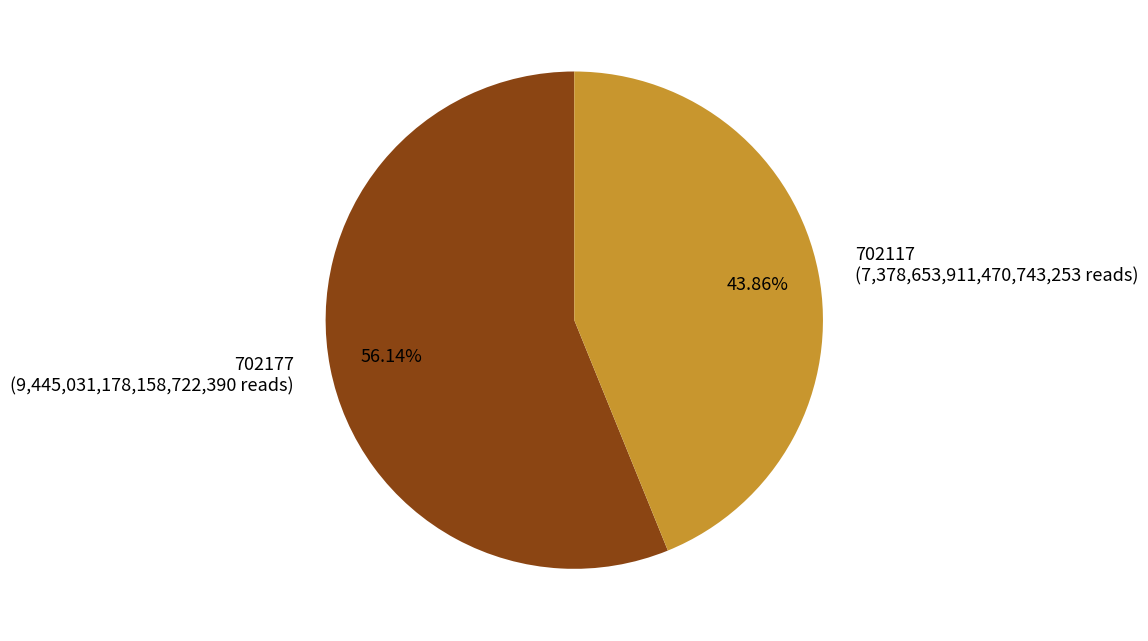

Which category accounts for the majority?

702177